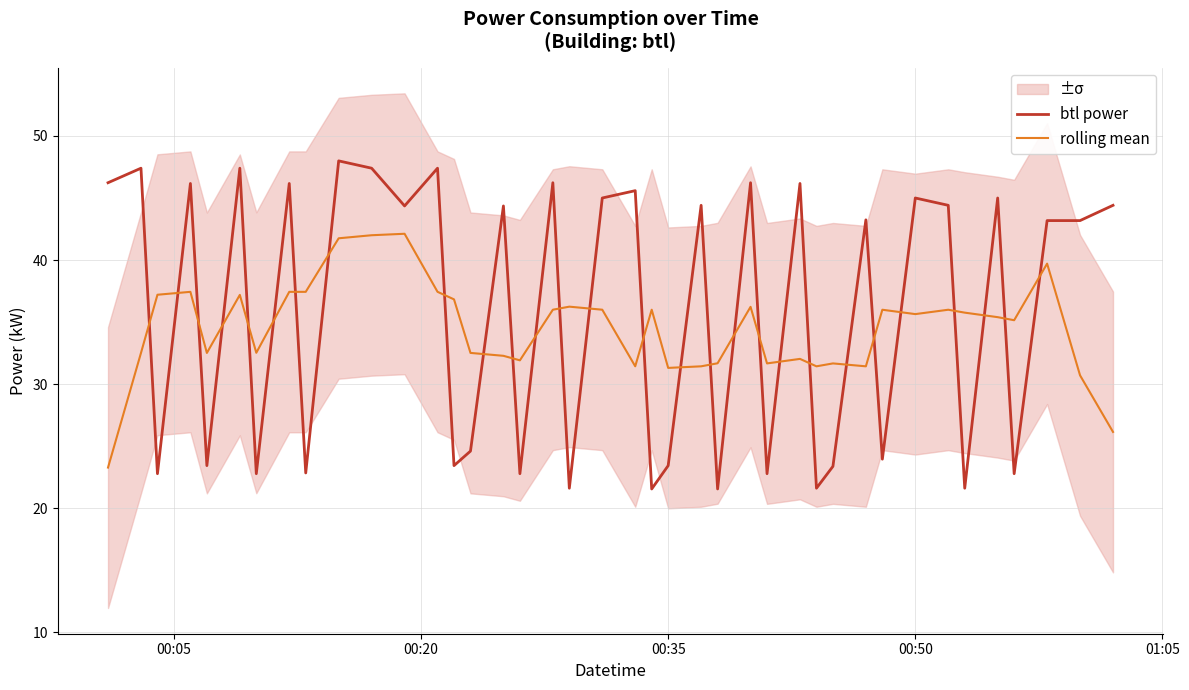

Count the number of categories in the chart.

40